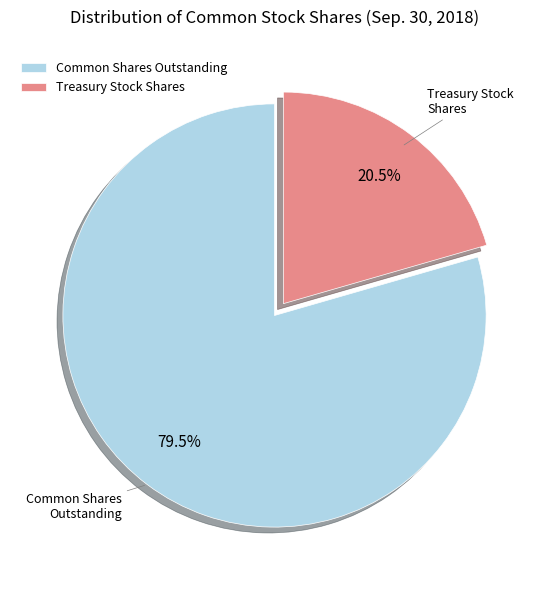

Do Treasury Stock Shares and Common Shares Outstanding together represent more than half of the pie?

Yes